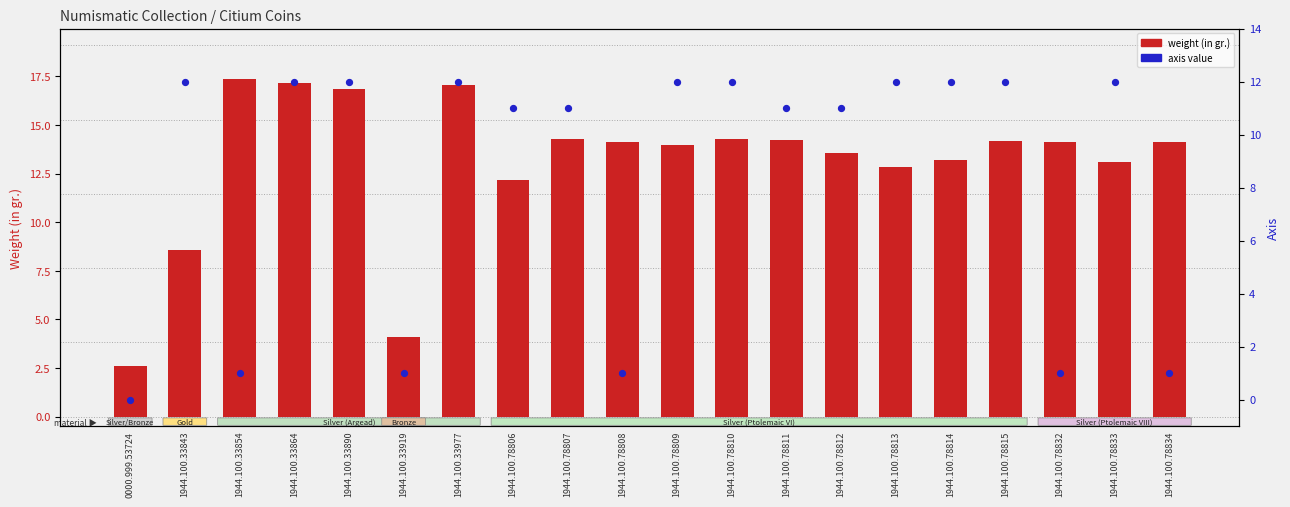

What is the total value across all series at 1944.100.78814?

25.2